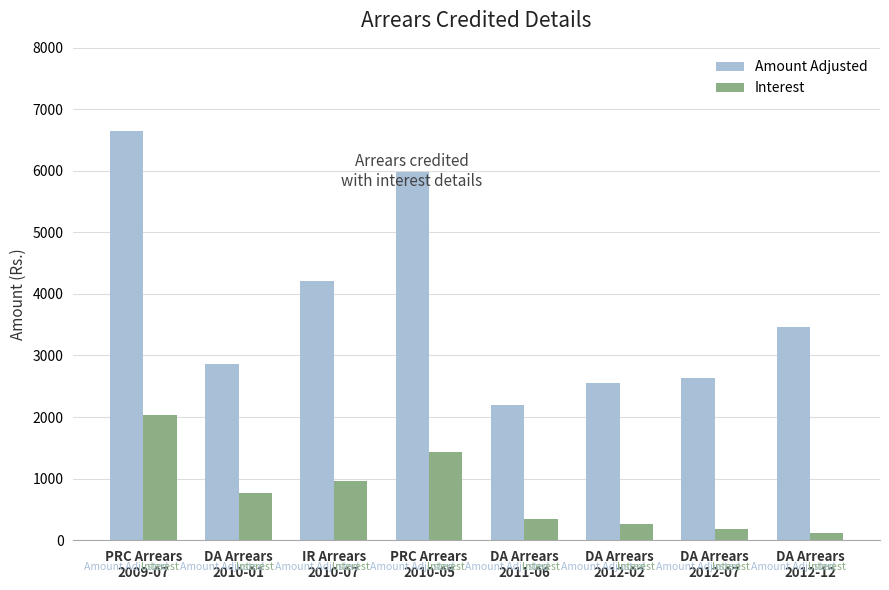

What is the minimum value for Interest?

115